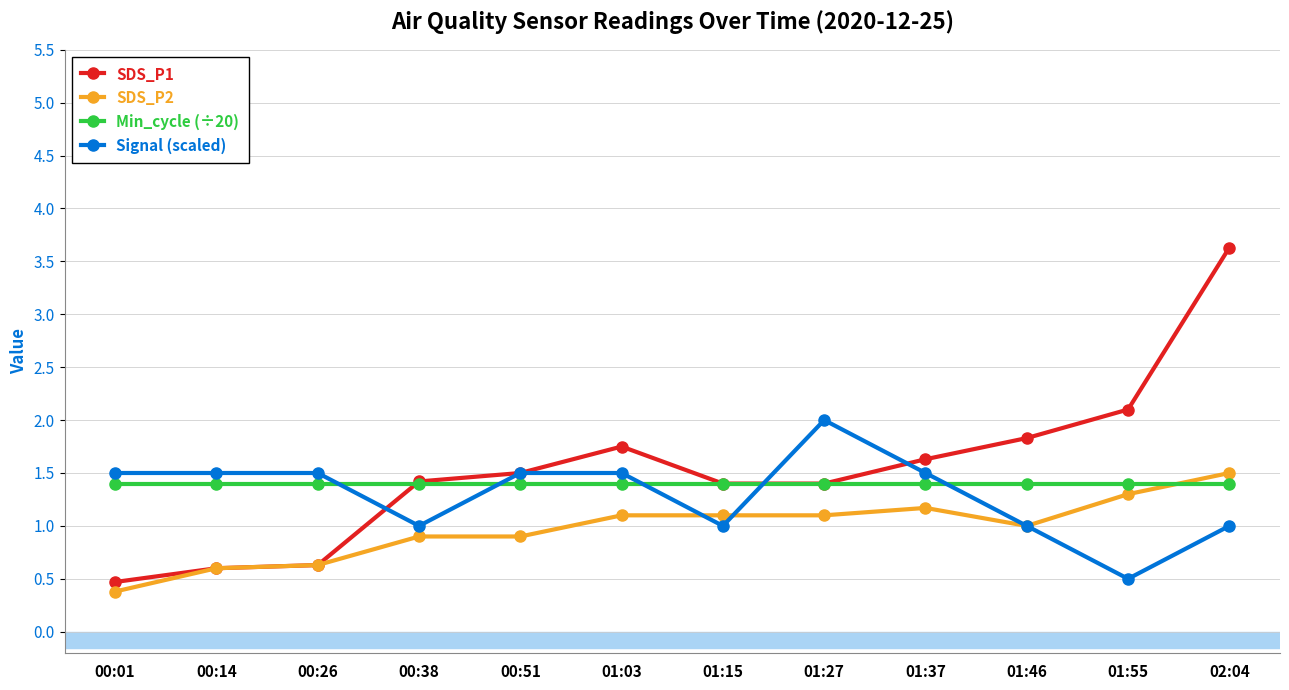

Is the value of SDS_P2 at 00:26 greater than the value of Min_cycle (÷20) at 00:01?

No